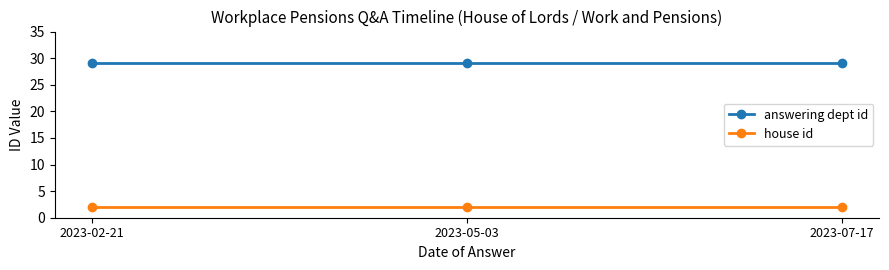

How many lines are shown in the chart?

2